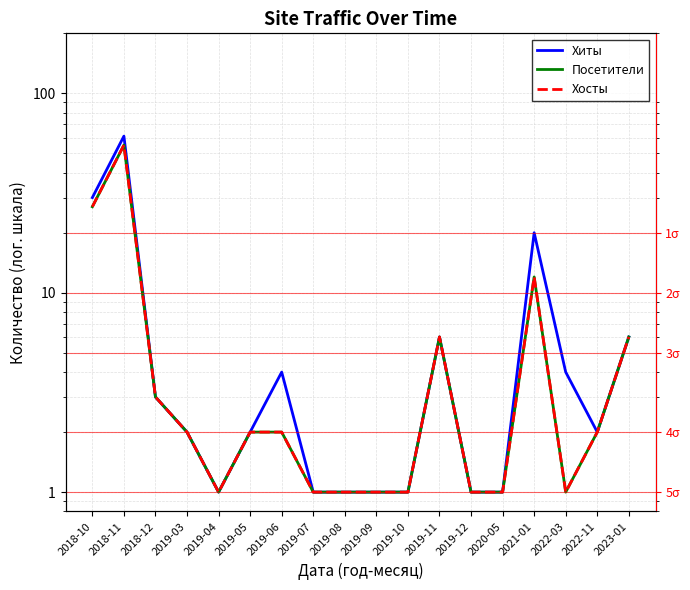

Where is the first local maximum for Посетители?

2018-11